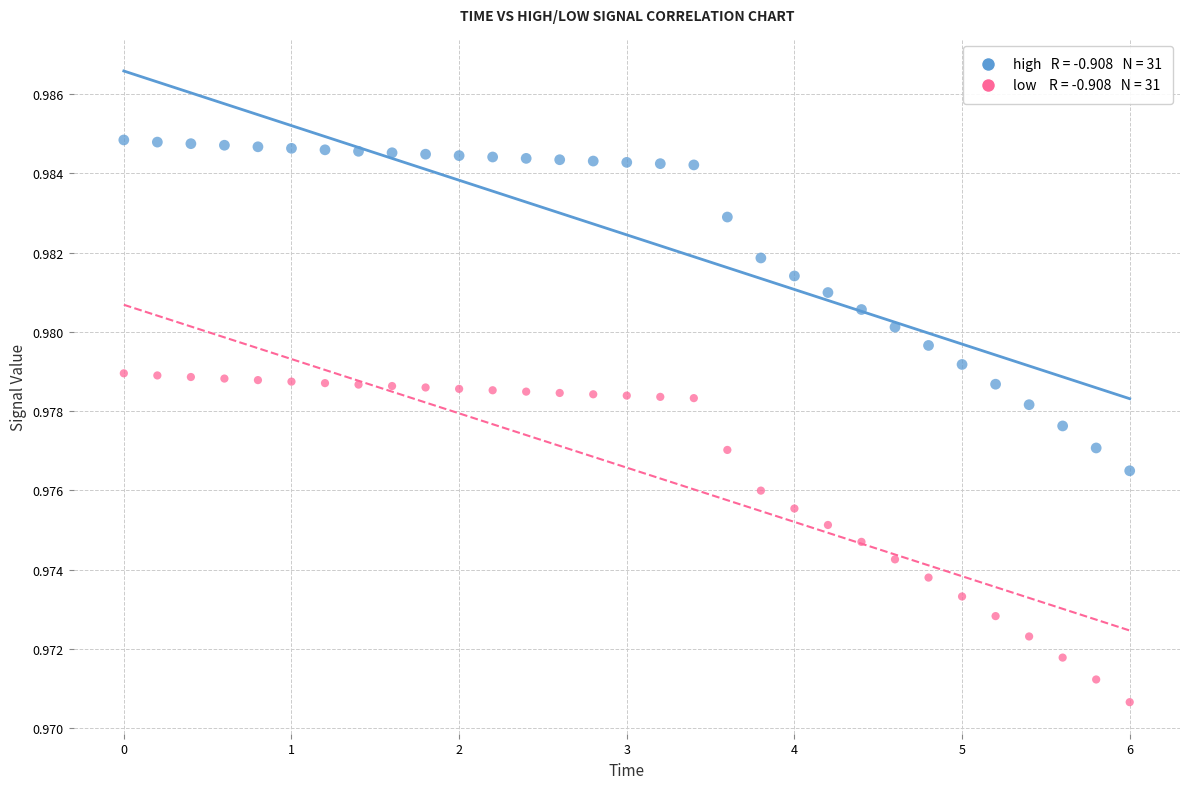

Count the number of points in this scatter plot.

62